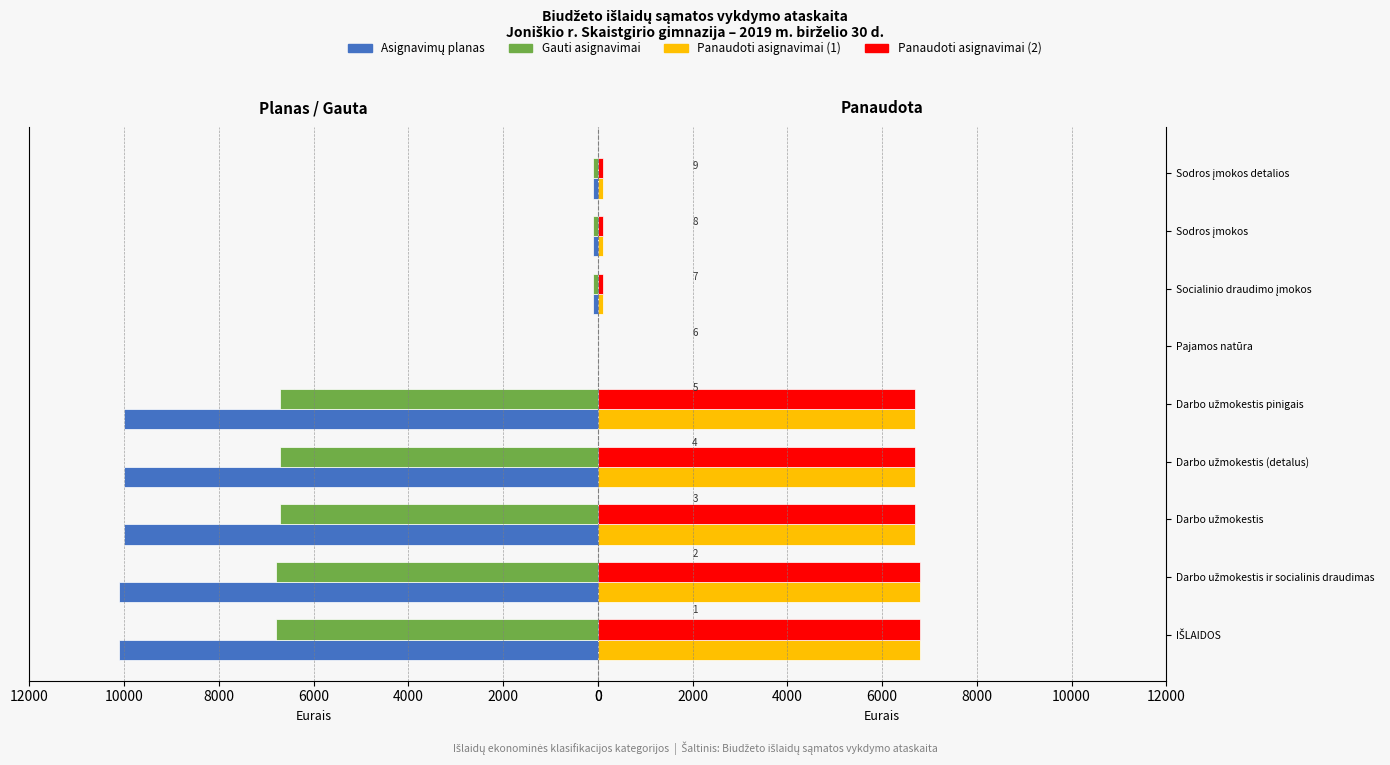

What are all the series names shown in the legend?

Asignavimų planas, Gauti asignavimai, Panaudoti asignavimai (1), Panaudoti asignavimai (2)